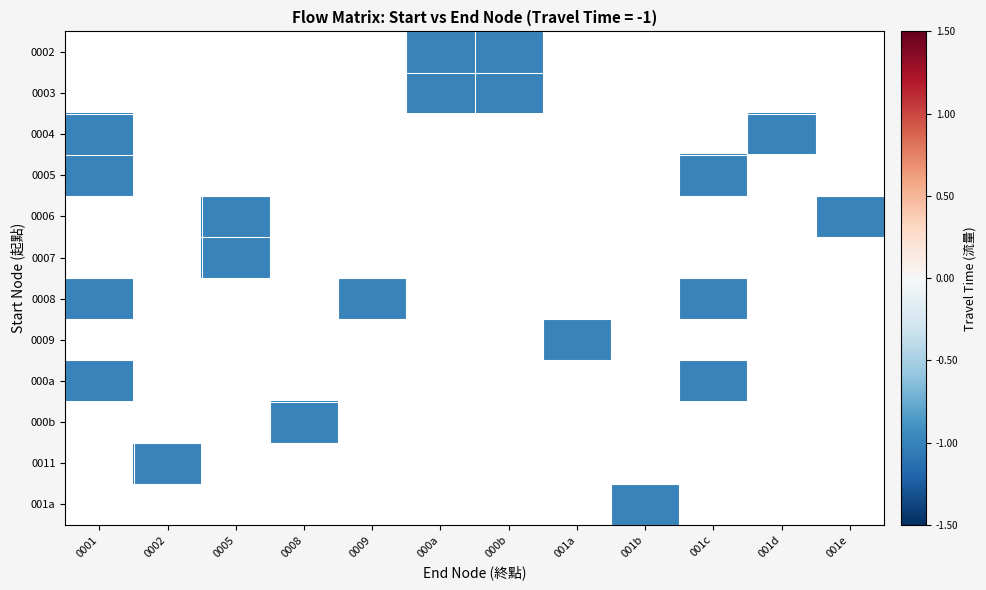

How many negative values does the 0004 series have?

2